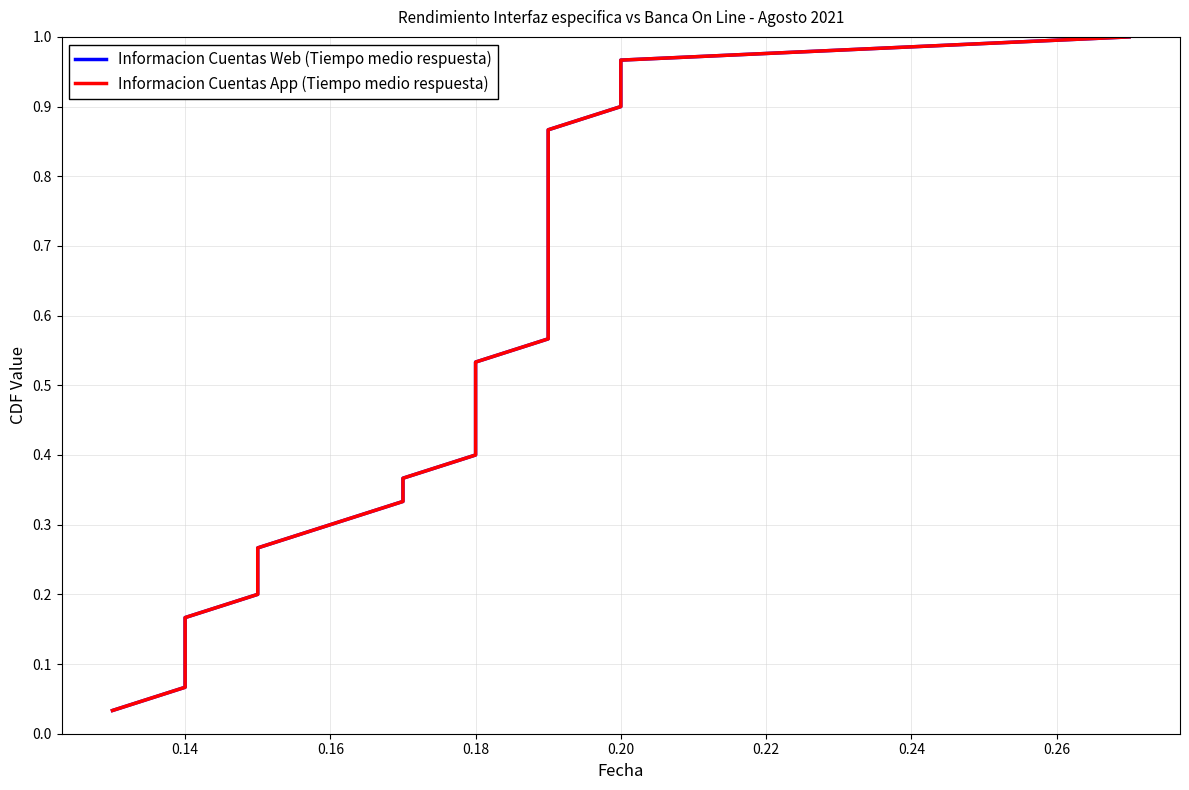

How many distinct data groups are displayed?

2